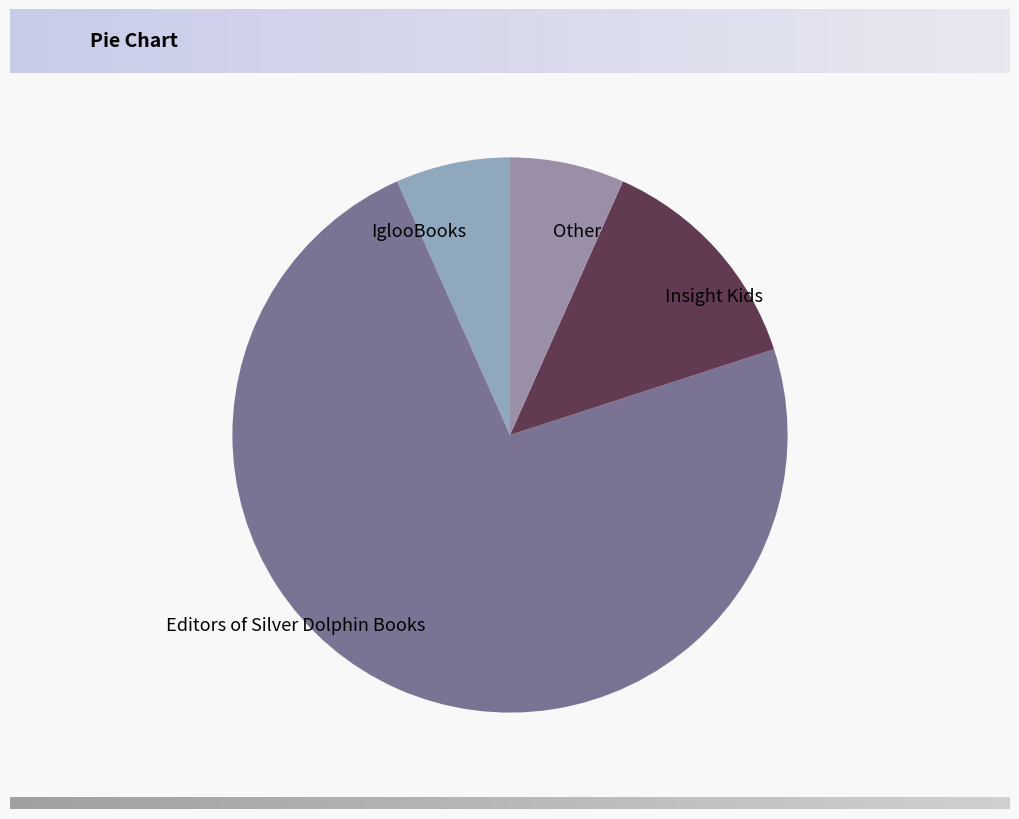

Is the sum of Other and Editors of Silver Dolphin Books greater than half?

Yes